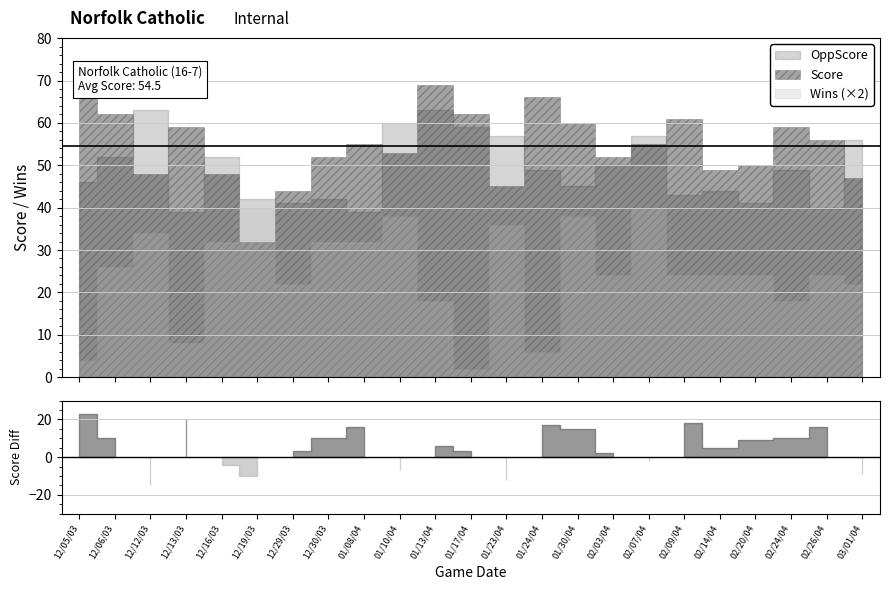

Reading right to left, transcribe all the data shown in this chart.

Score: 03/01/04=47	02/26/04=56	02/24/04=59	02/20/04=50	02/14/04=49	02/09/04=61	02/07/04=55	02/03/04=52	01/30/04=60	01/24/04=66	01/23/04=45	01/17/04=62	01/13/04=69	01/10/04=53	01/08/04=55	12/30/03=52	12/29/03=44	12/19/03=32	12/16/03=48	12/13/03=59	12/12/03=48	12/06/03=62	12/05/03=69
OppScore: 03/01/04=56	02/26/04=40	02/24/04=49	02/20/04=41	02/14/04=44	02/09/04=43	02/07/04=57	02/03/04=50	01/30/04=45	01/24/04=49	01/23/04=57	01/17/04=59	01/13/04=63	01/10/04=60	01/08/04=39	12/30/03=42	12/29/03=41	12/19/03=42	12/16/03=52	12/13/03=39	12/12/03=63	12/06/03=52	12/05/03=46
Wins: 03/01/04=11	02/26/04=12	02/24/04=9	02/20/04=12	02/14/04=12	02/09/04=12	02/07/04=20	02/03/04=12	01/30/04=19	01/24/04=3	01/23/04=18	01/17/04=1	01/13/04=9	01/10/04=19	01/08/04=16	12/30/03=16	12/29/03=11	12/19/03=20	12/16/03=16	12/13/03=4	12/12/03=17	12/06/03=13	12/05/03=2